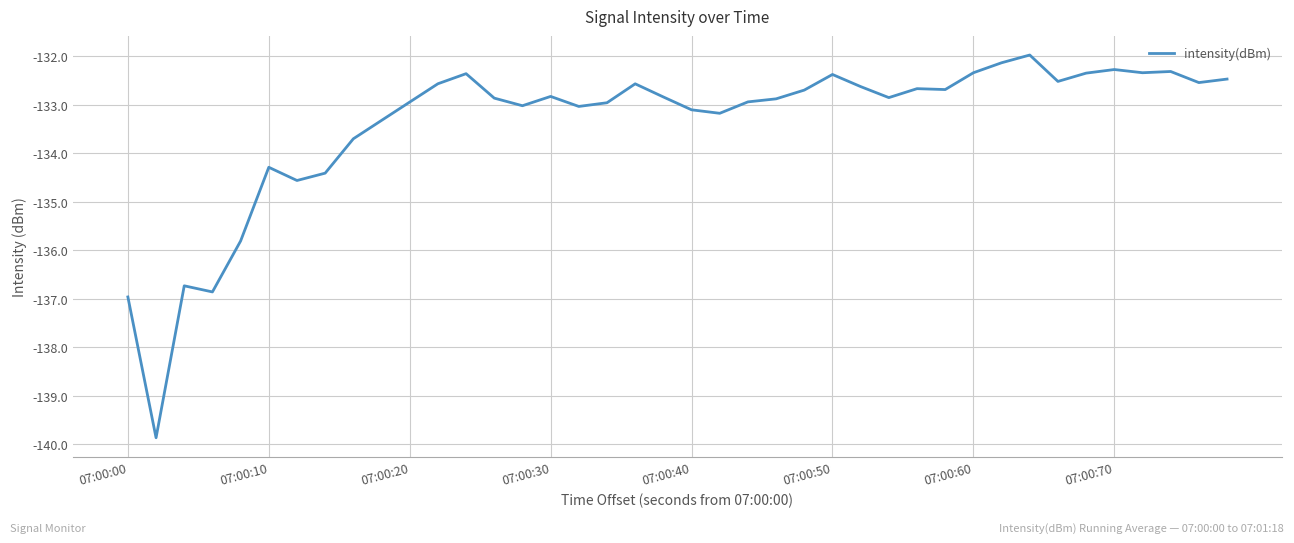

What is the greatest value displayed?

-132.0